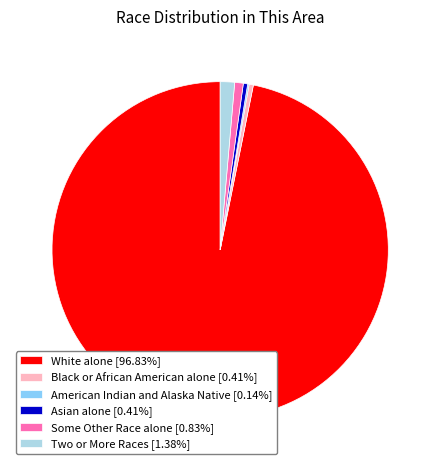

Is there any slice that represents more than half of the pie?

Yes